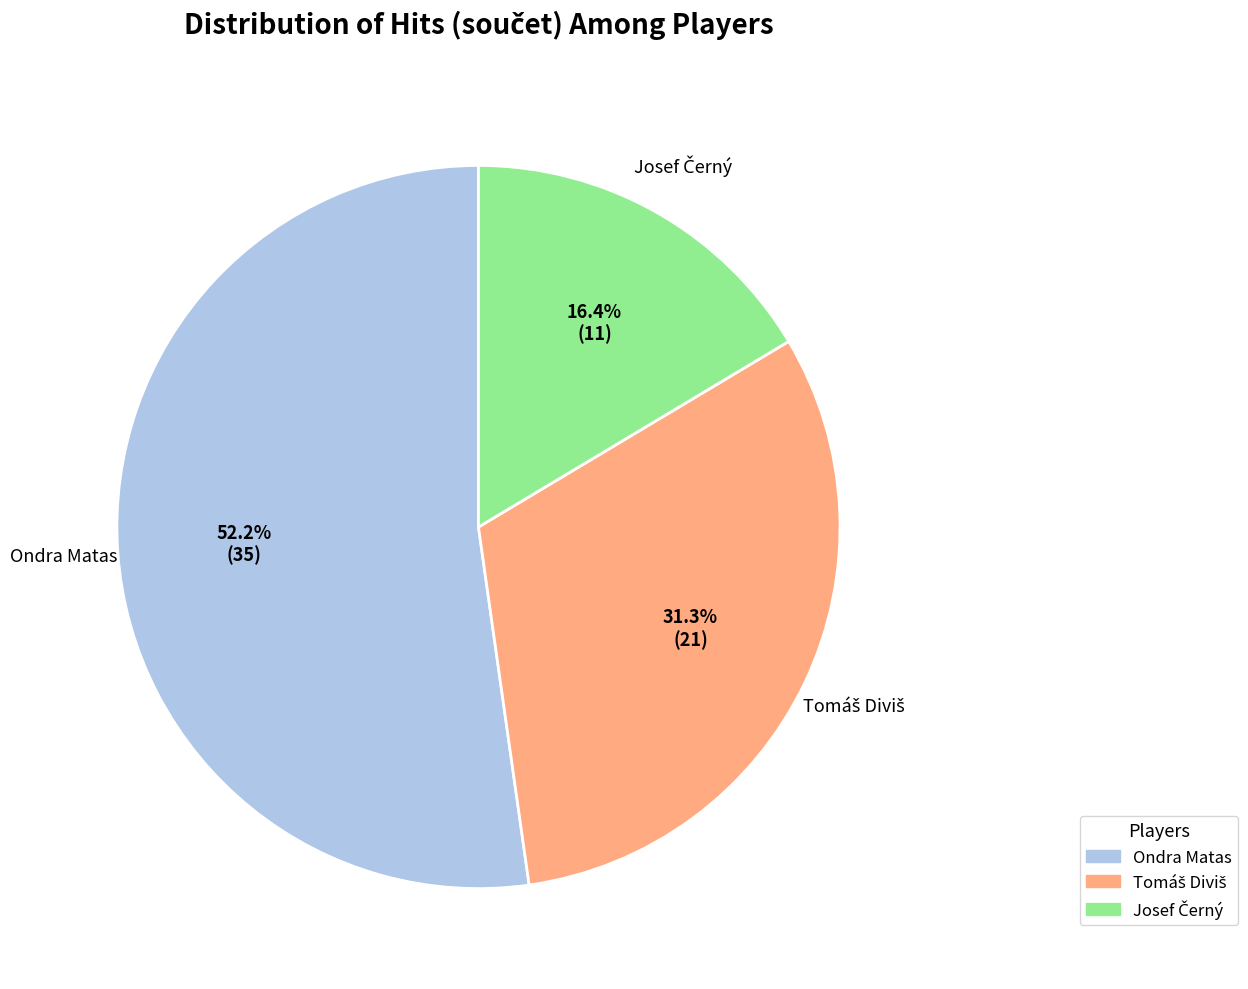

What is the largest slice in the pie chart?

Ondra Matas